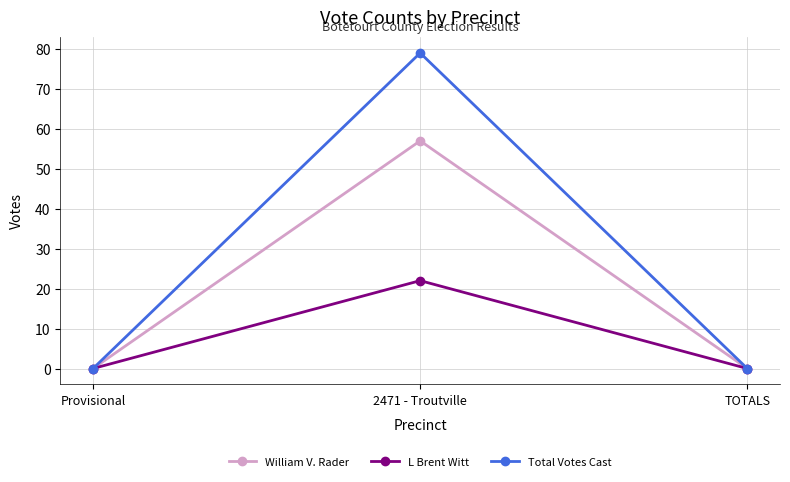

What position from the right is 2471 - Troutville?

2